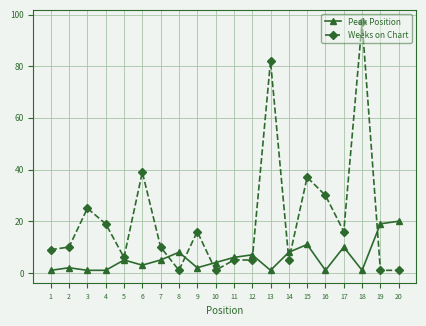

Which series has the largest range (max minus min)?

Weeks on Chart